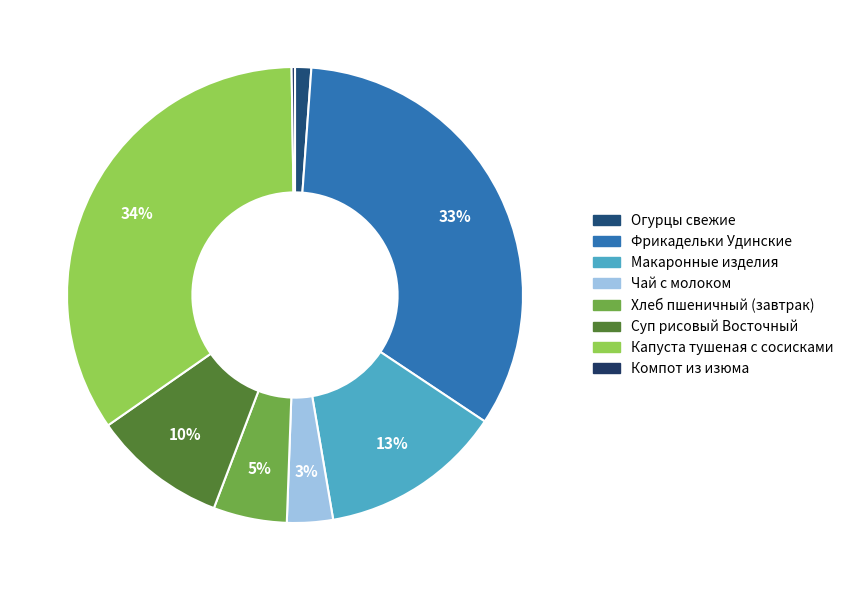

Is there a majority slice in this chart?

No